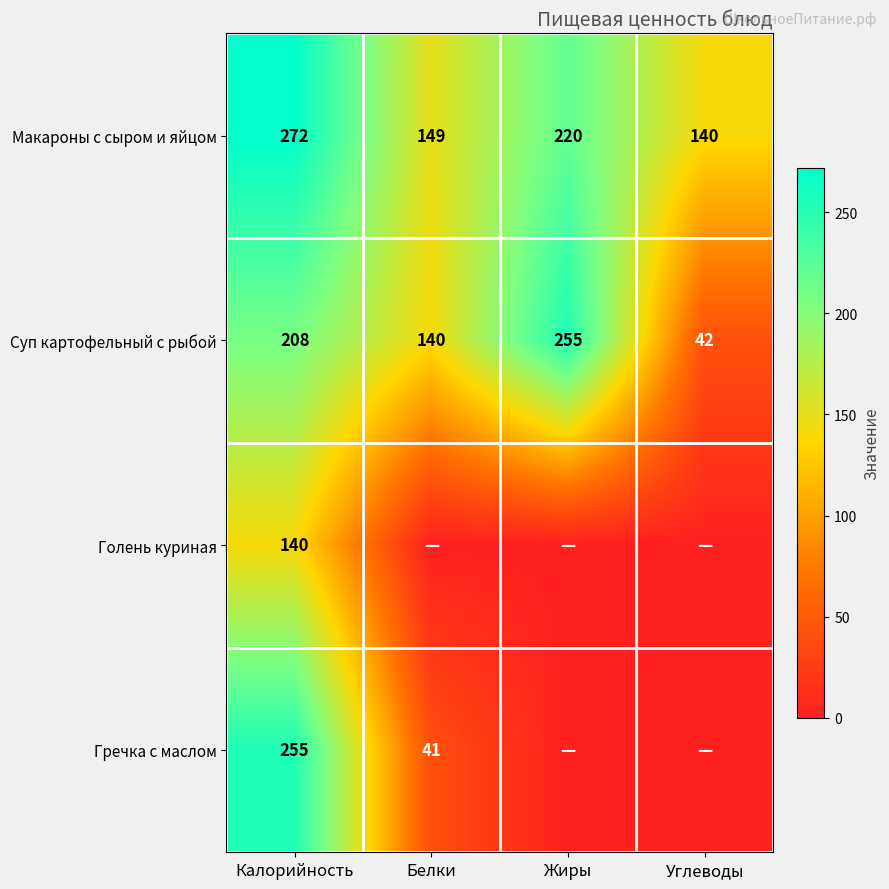

How many series are shown in this chart?

4